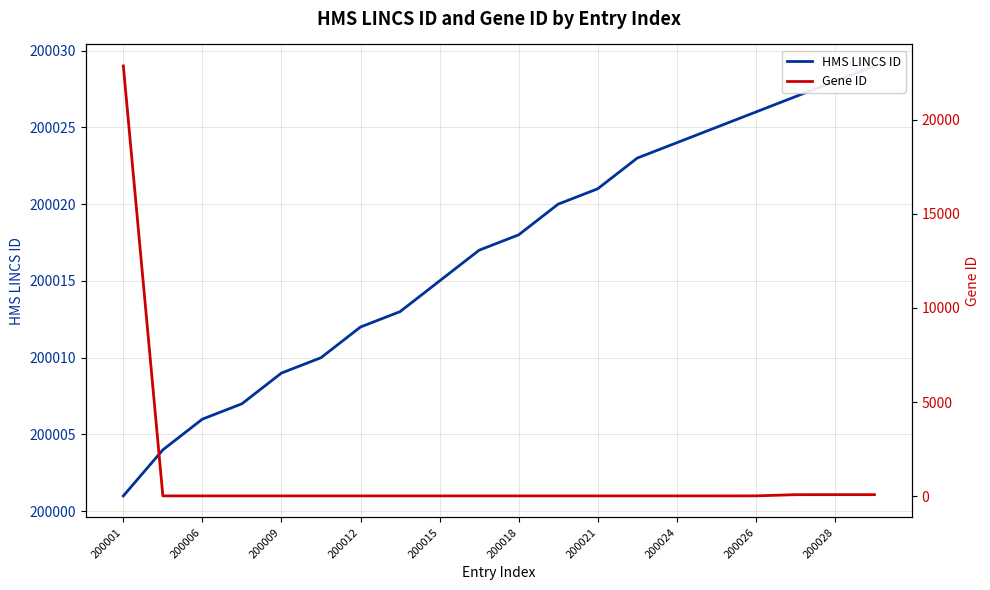

Is the value of Gene ID at 12 greater than the value of HMS LINCS ID at 11?

No